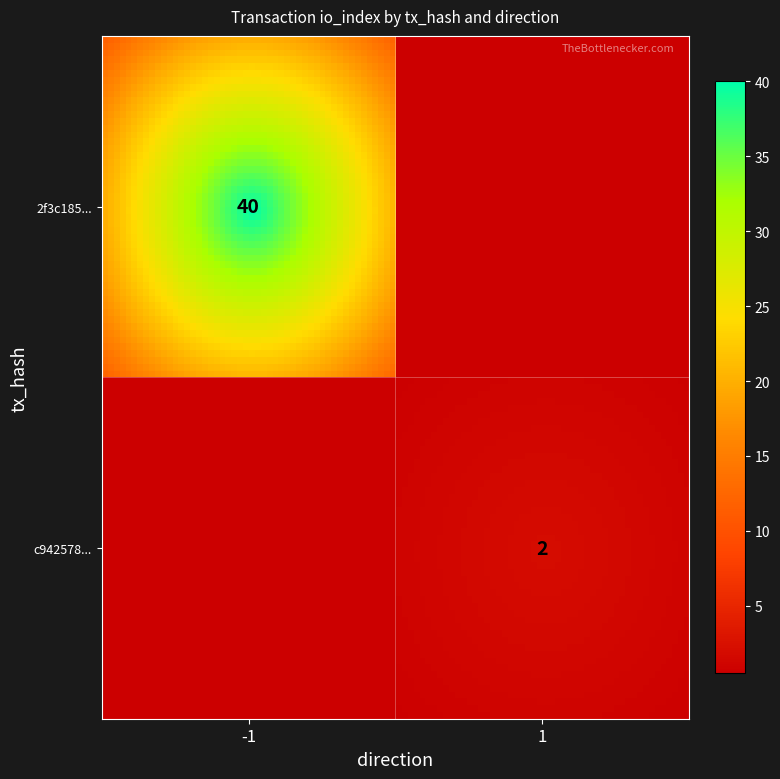

What is the difference between the maximum and minimum values in the c9425785090b5f413c54c3342530d47b67b62a2 series?

1